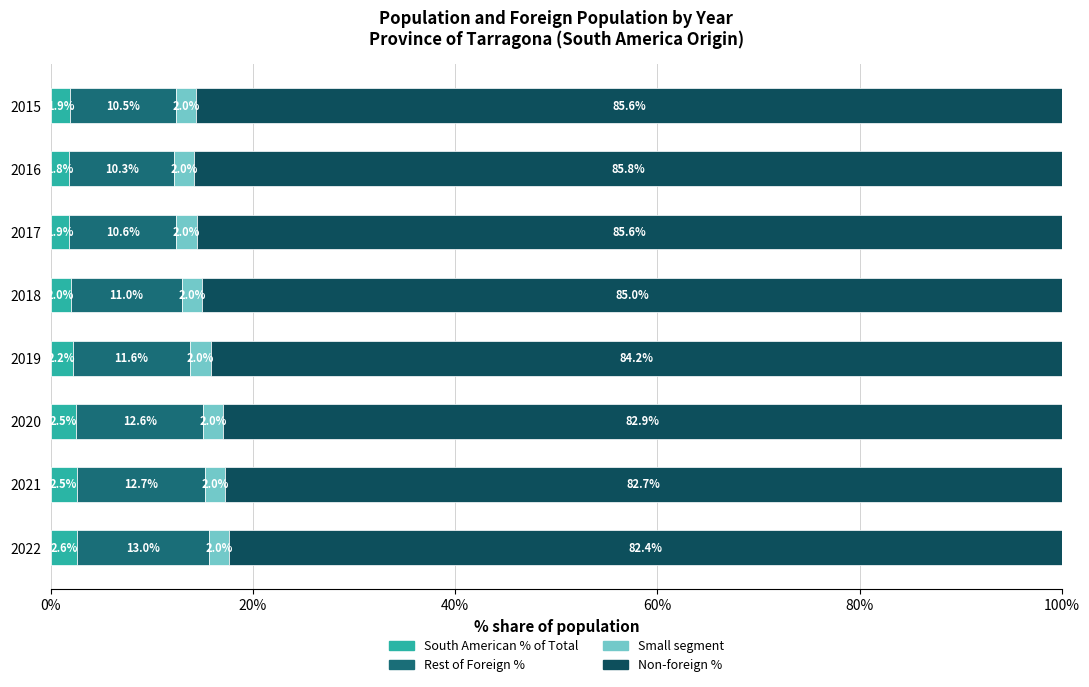

The value of South American % of Total at 2016 is 1.8. True or false?

True